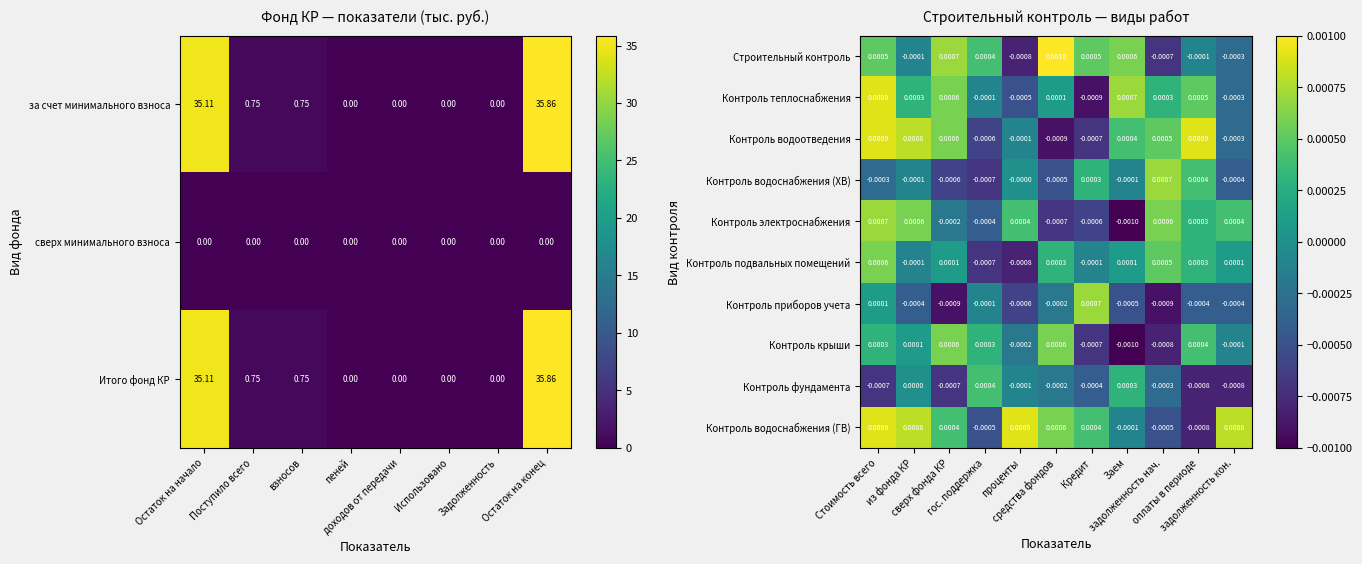

How many distinct data groups are displayed?

10